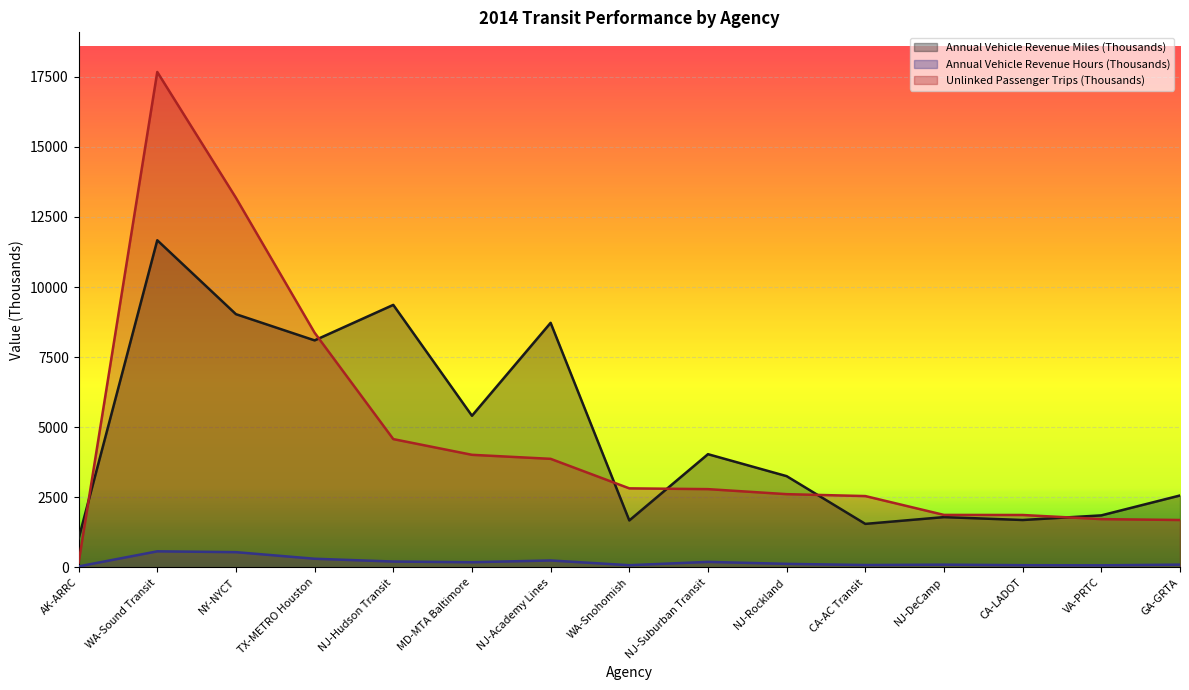

At which label is Annual Vehicle Revenue Hours (Thousands) closest to 306?

TX-METRO Houston